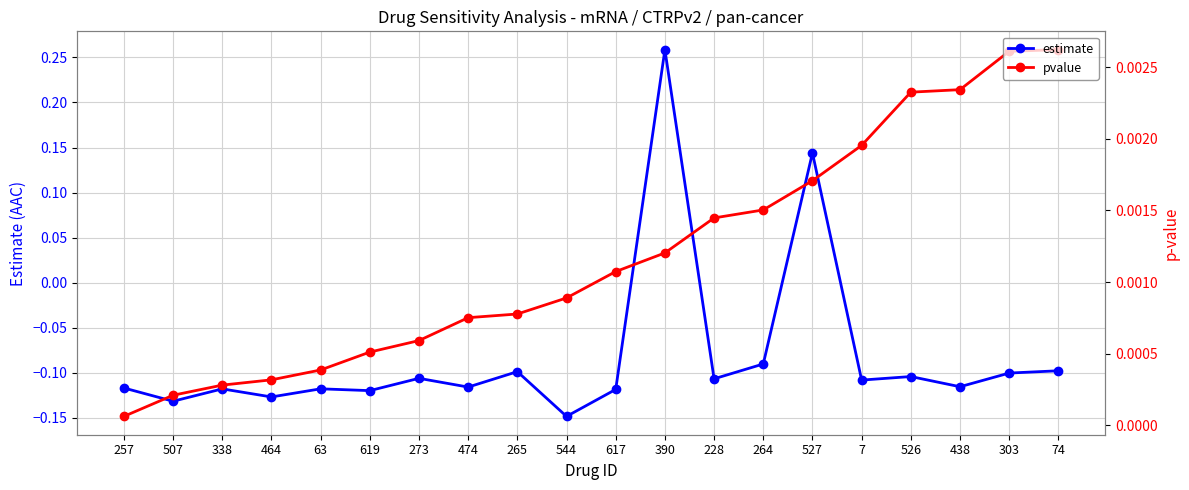

Is it true that pvalue equals 0.0 at 257?

False